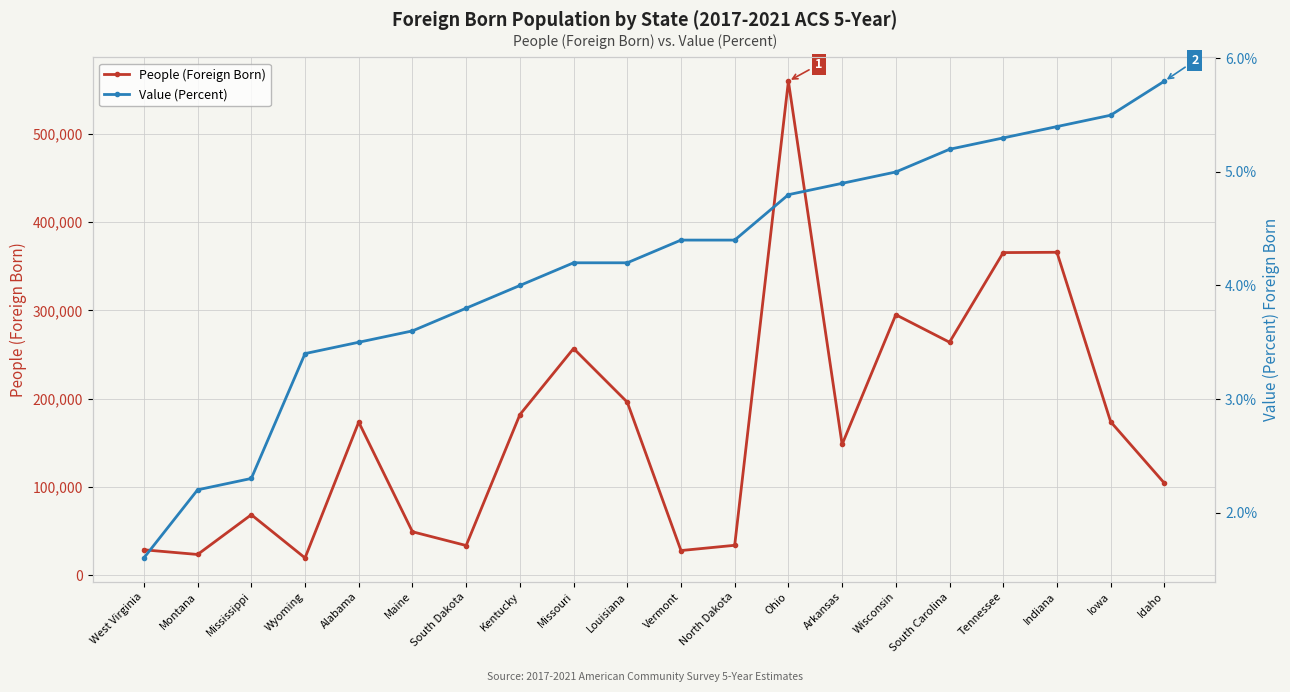

What is the smallest value displayed?

1.6